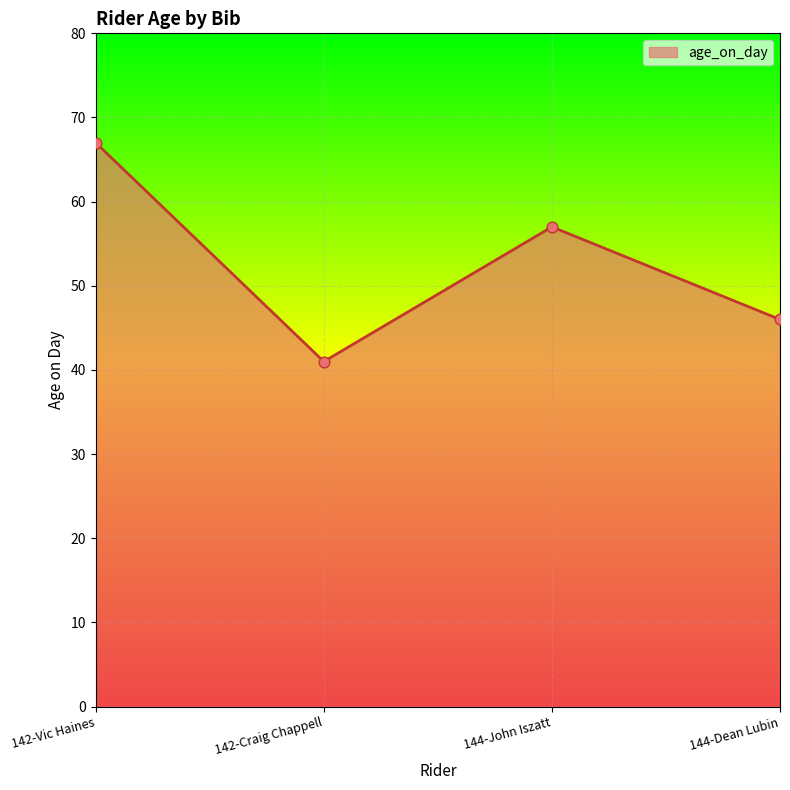

Approximately how many times larger is the value at 142-Vic Haines compared to 144-John Iszatt?

1.2